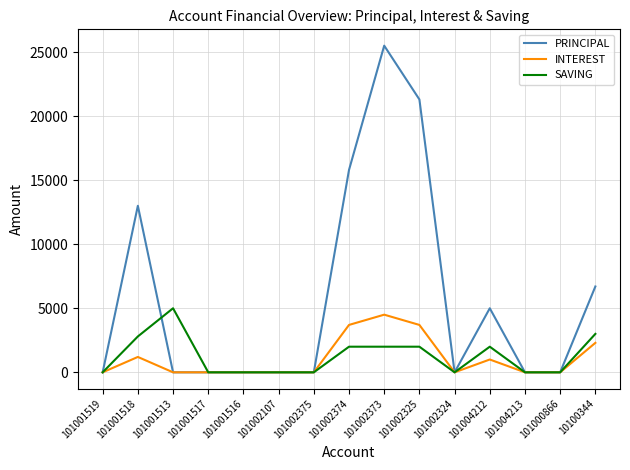

Where is the first local maximum for SAVING?

101001513